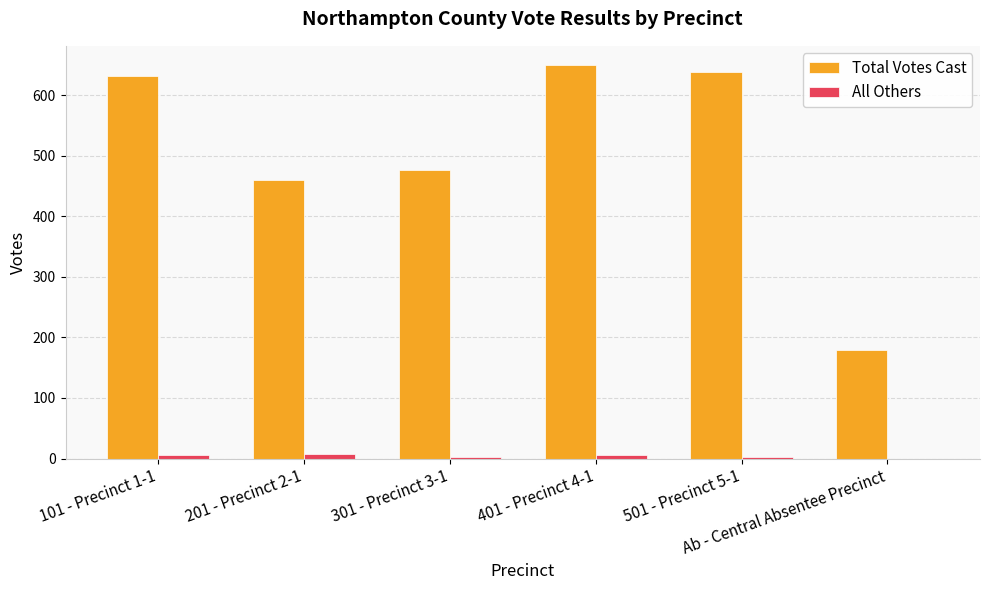

Which series has the widest spread of values?

Total Votes Cast